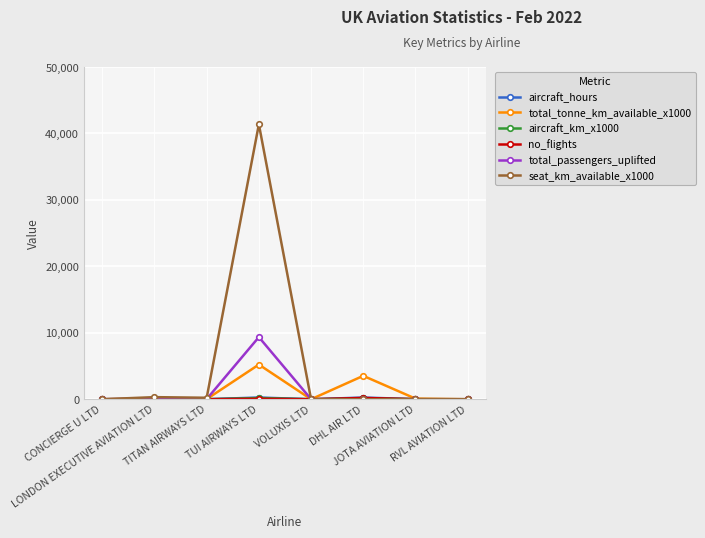

Which series has the largest range (max minus min)?

seat_km_available_x1000